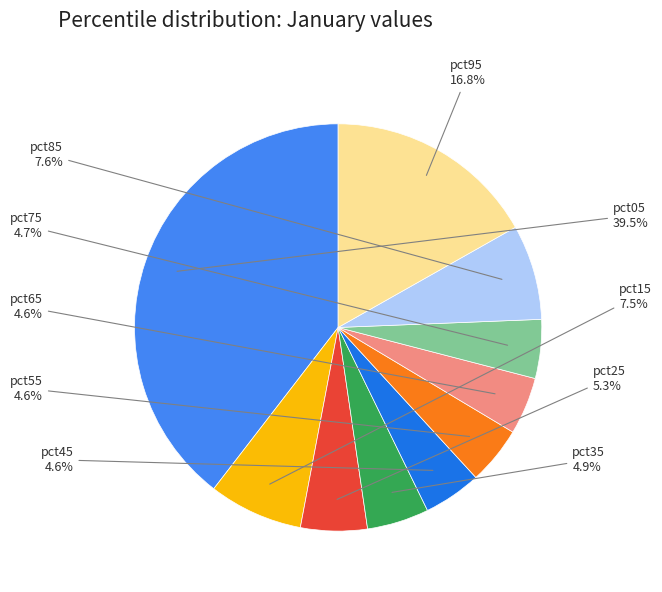

Is there any slice that represents more than half of the pie?

No